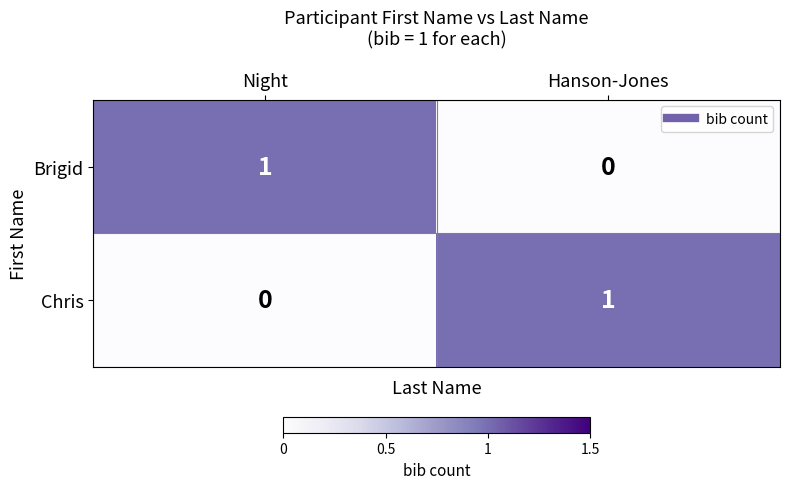

The value of Chris at Hanson-Jones is 1. True or false?

True